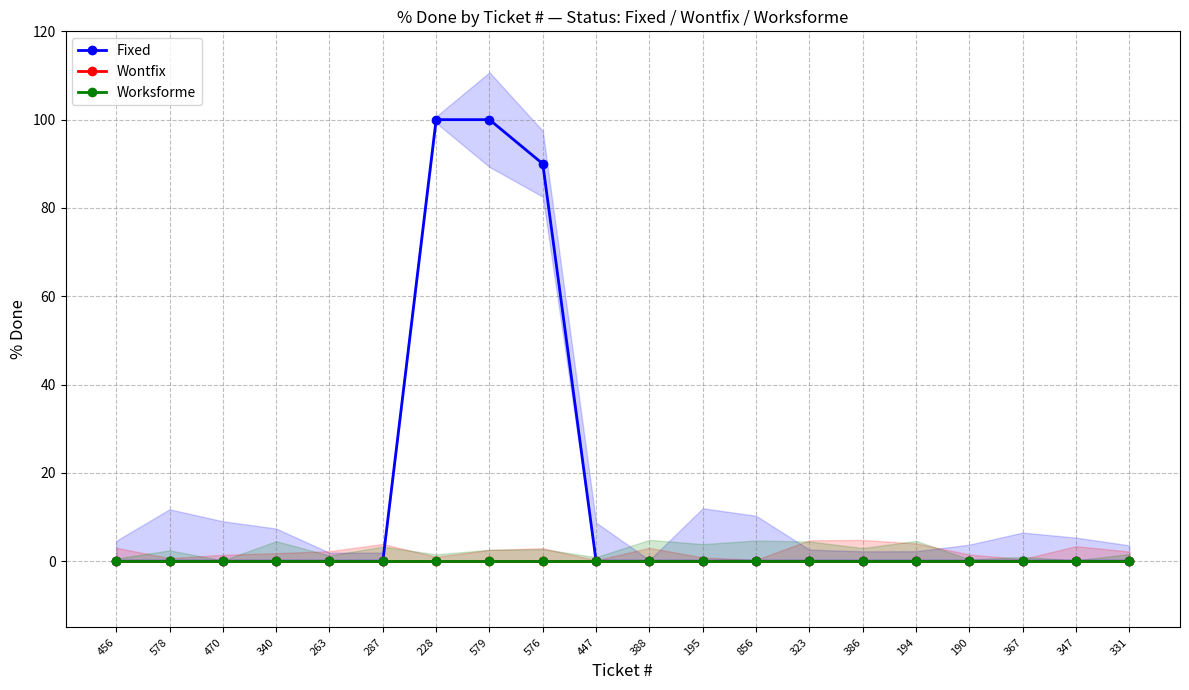

What is the difference between the maximum and minimum values in the Fixed series?

100